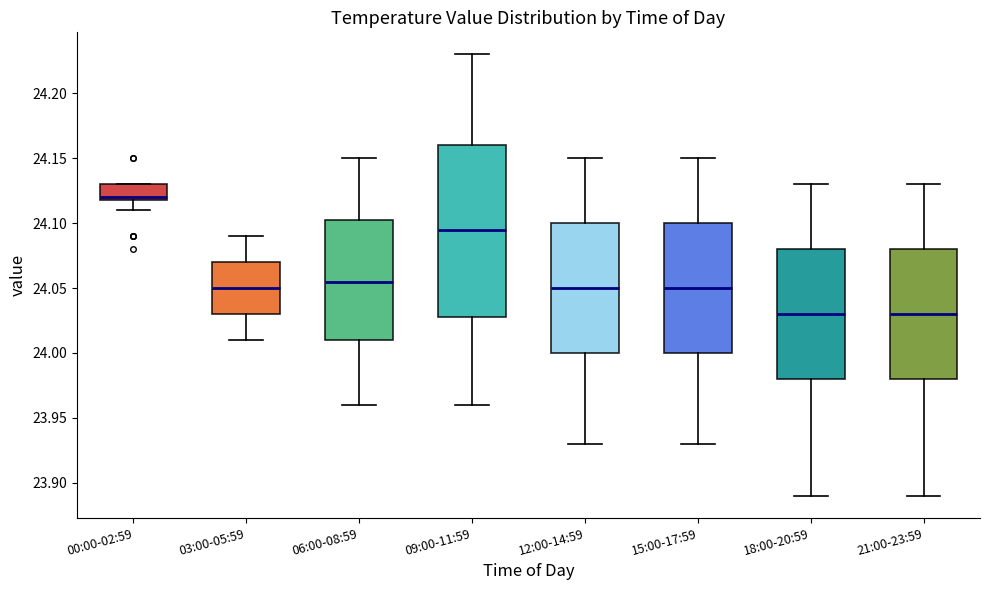

Reading left to right, transcribe this box plot: for each box, give where its median line is, the range the box spans, and where its two whiskers end, as read against the y-axis. The values are not printed on the chart, so give them approximately, as read against the axis.

00:00-02:59: median 24.120 (just above the box's lower edge), box 24.120 to 24.130, whiskers 24.110 to 24.130
03:00-05:59: median 24.050, box 24.030 to 24.070, whiskers 24.010 to 24.090
06:00-08:59: median 24.055, box 24.010 to 24.105, whiskers 23.960 to 24.150
09:00-11:59: median 24.095, box 24.030 to 24.160, whiskers 23.960 to 24.230
12:00-14:59: median 24.050, box 24.000 to 24.100, whiskers 23.930 to 24.150
15:00-17:59: median 24.050, box 24.000 to 24.100, whiskers 23.930 to 24.150
18:00-20:59: median 24.030, box 23.980 to 24.080, whiskers 23.890 to 24.130
21:00-23:59: median 24.030, box 23.980 to 24.080, whiskers 23.890 to 24.130